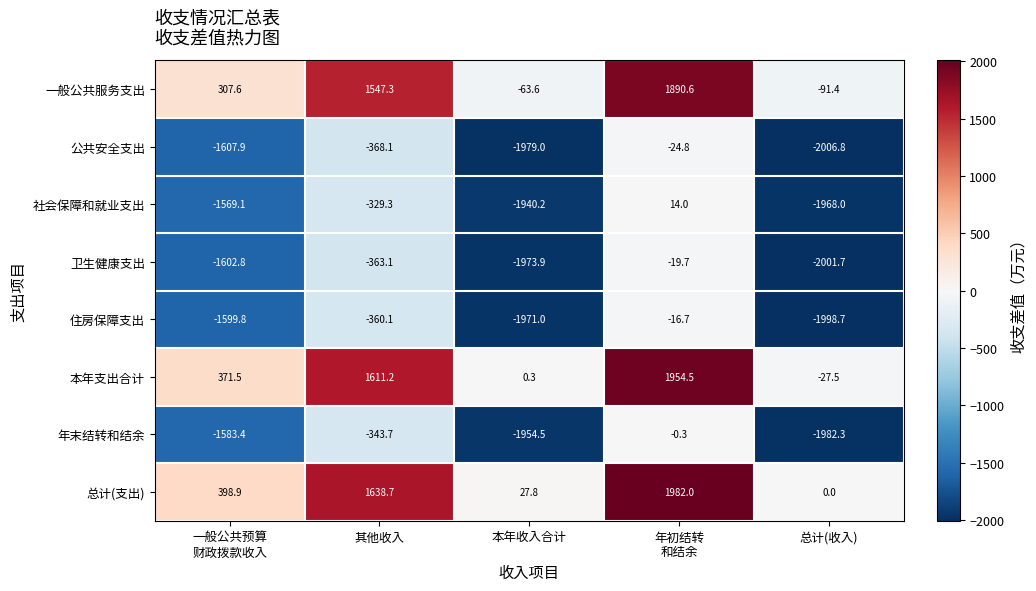

What is the spread (max minus min) of values at 本年收入合计?

2006.8